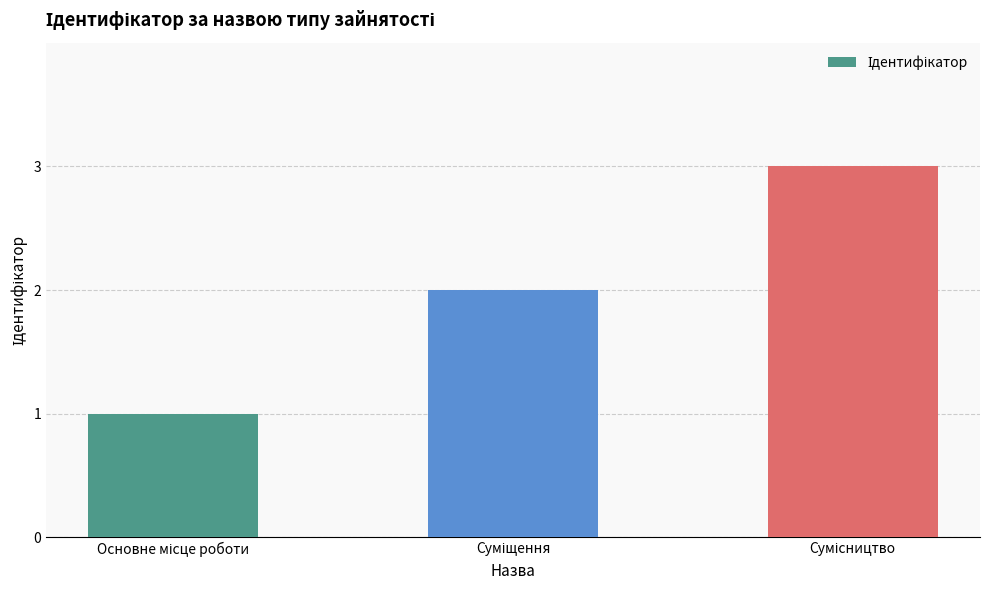

What is the maximum value shown in the chart?

3